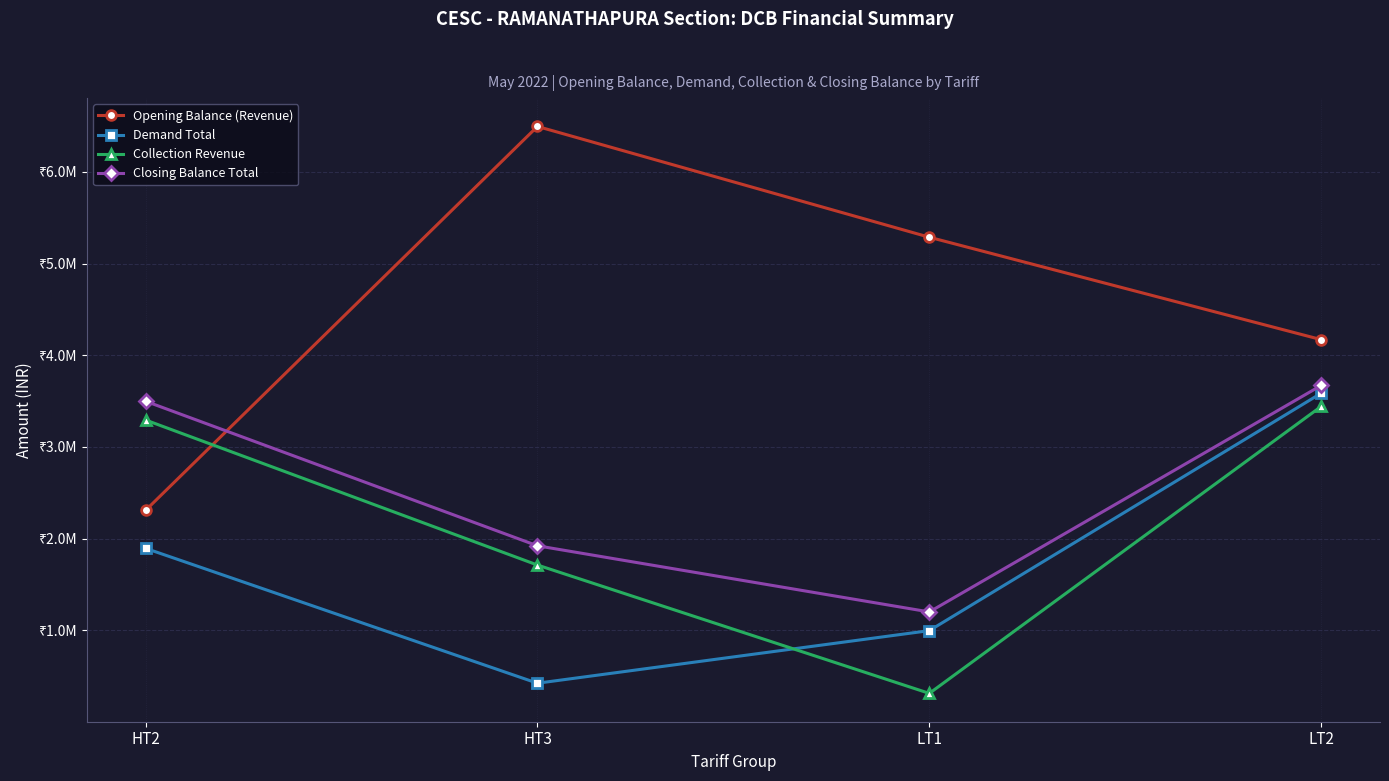

Which series has the largest range (max minus min)?

Opening Balance (Revenue)